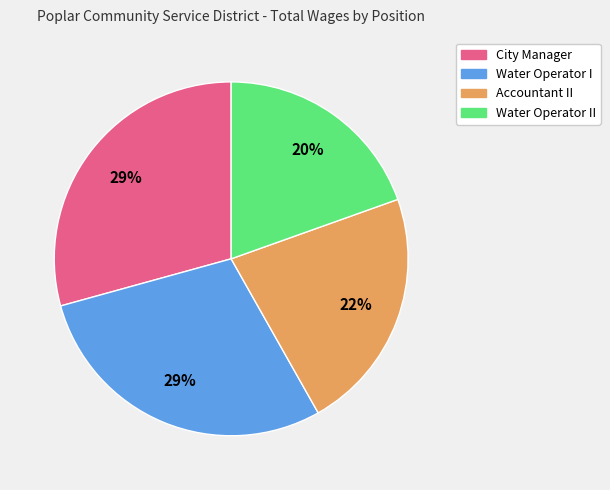

Count the number of slices in the pie.

4